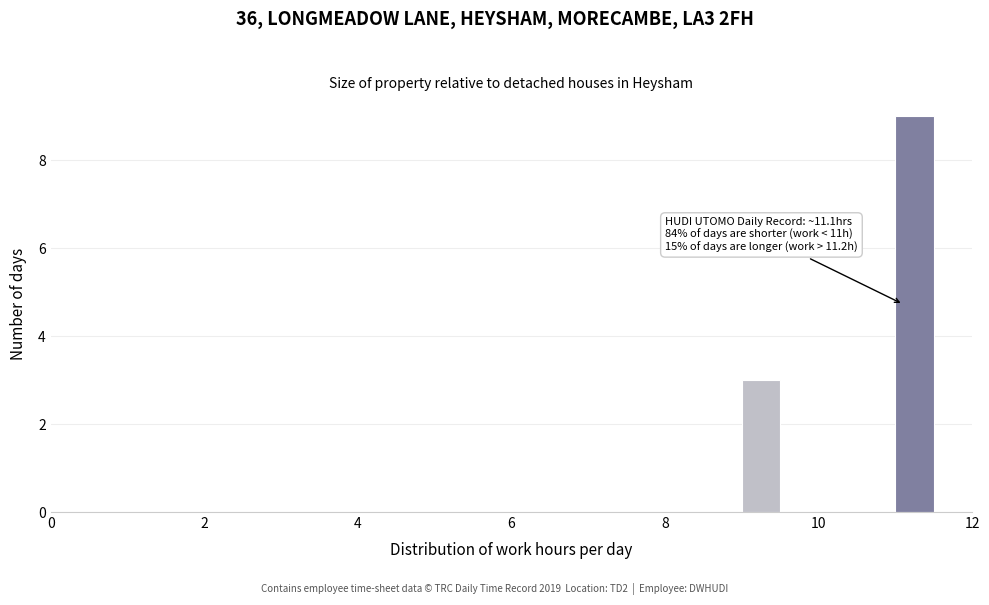

Around what value on the x-axis is the tallest bar? Give the approximate position of its centre, as read against the axis.

11.2